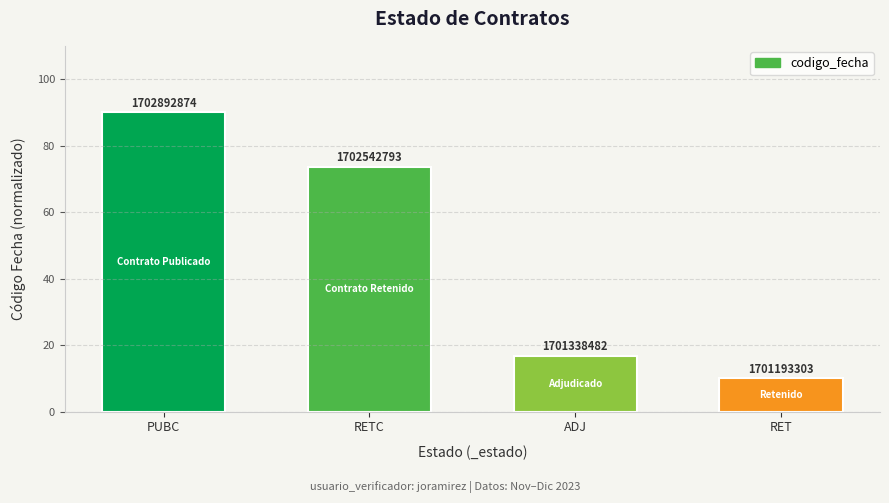

What is the maximum value shown in the chart?

90.0